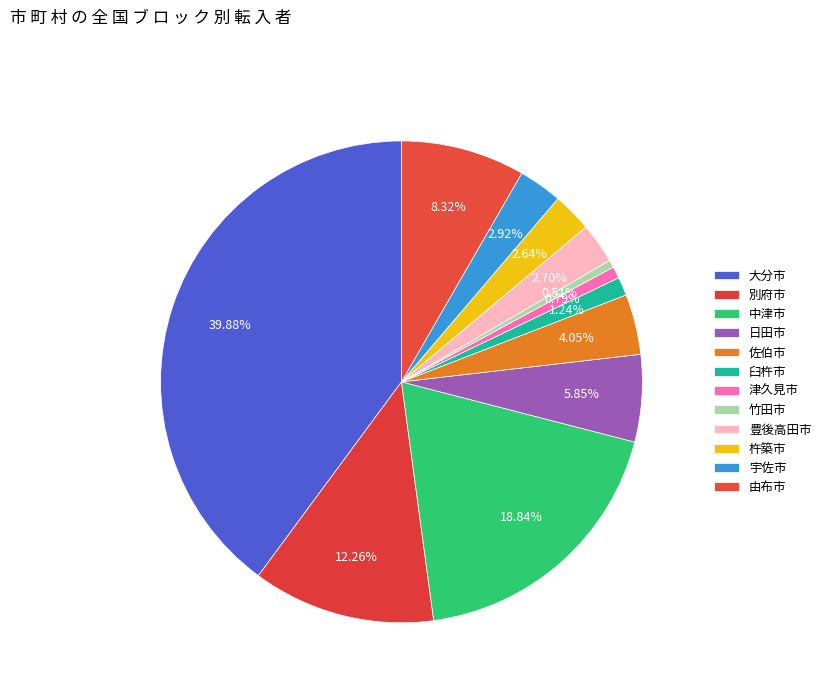

To the nearest percent, what is the difference between the 中津市 and 大分市 slice percentages?

21%